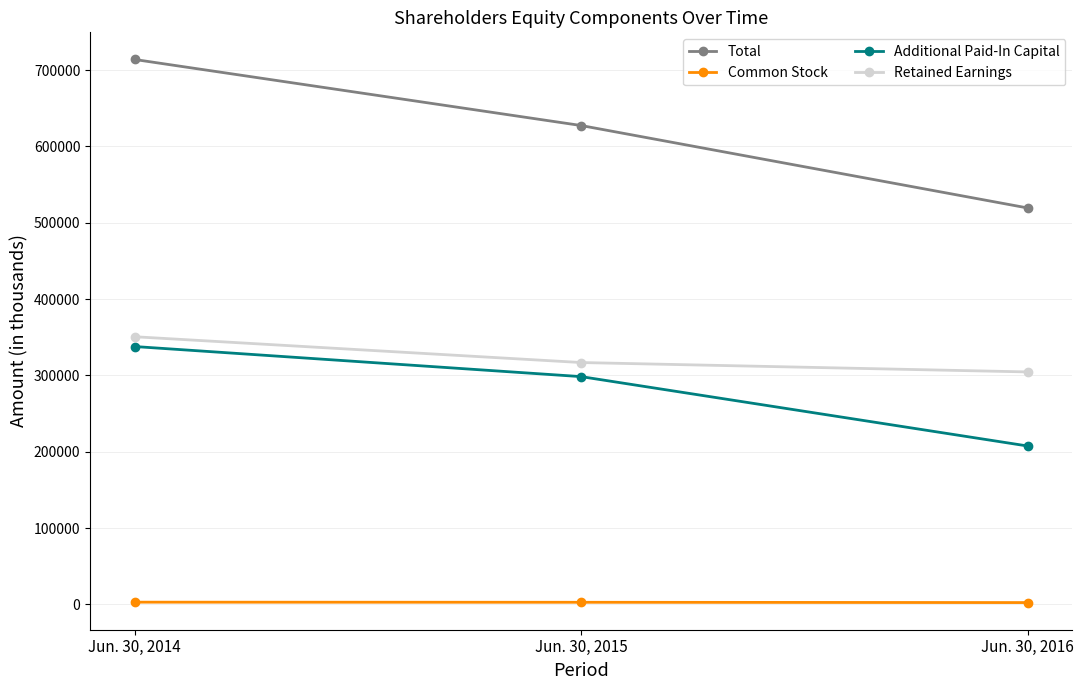

Rank the series by their maximum value, from lowest to highest.

Common Stock, Additional Paid-In Capital, Retained Earnings, Total